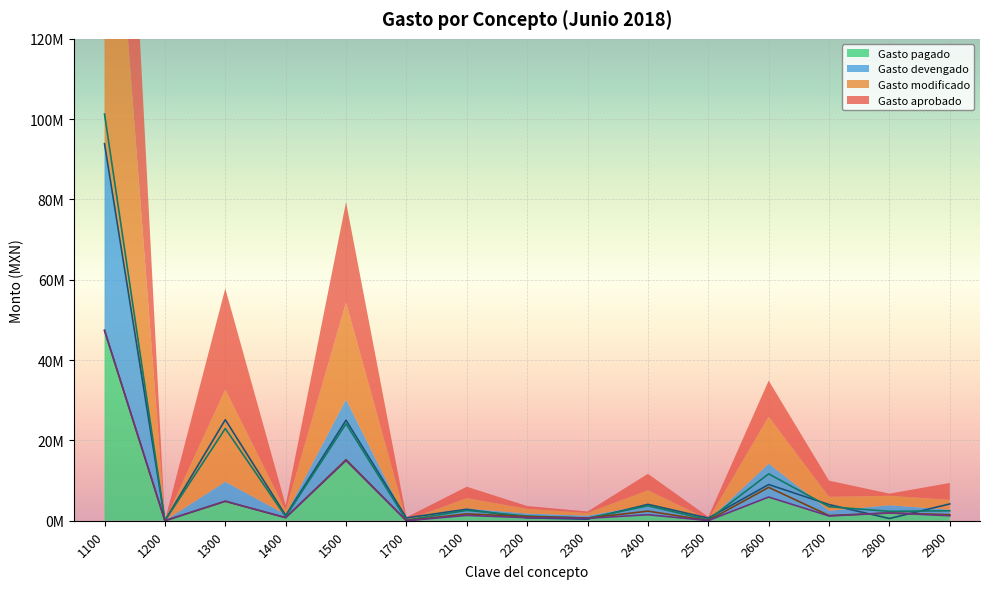

Between 2200 and 1200, which is larger?

2200